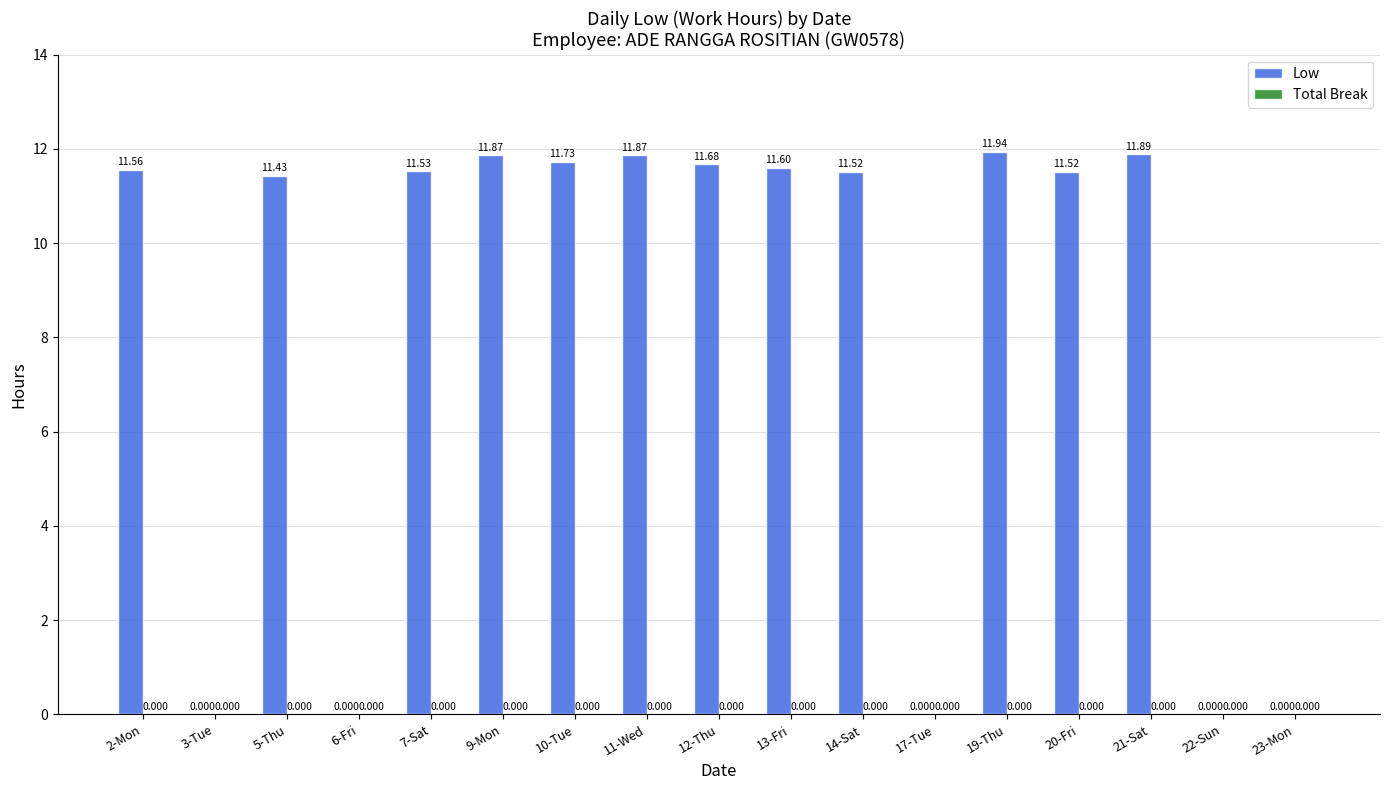

Are the bars horizontal?

No